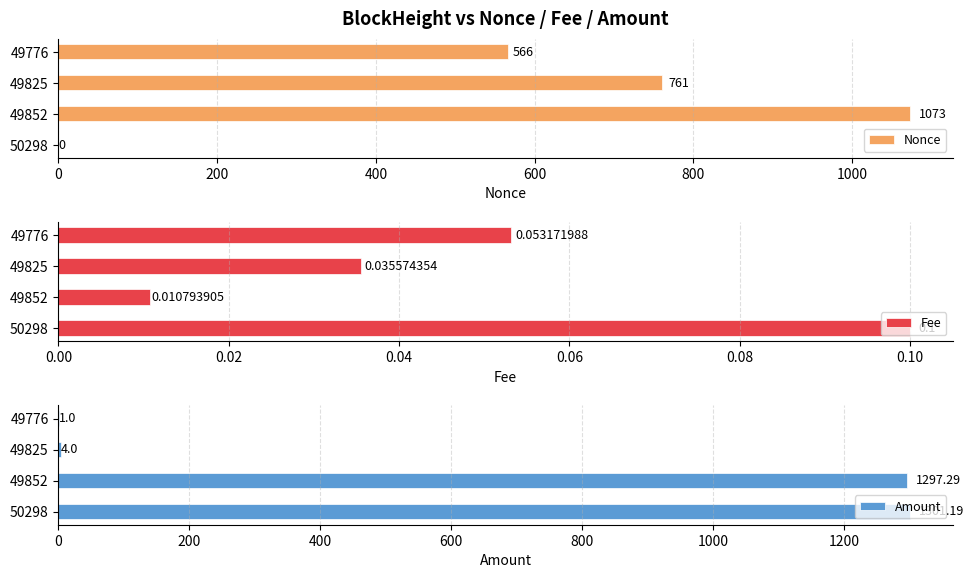

Reading left to right, list all the values displayed in this chart.

Nonce: 0.0	1073.0	761.0	566.0
Fee: 0.1	0.0	0.0	0.1
Amount: 1301.2	1297.3	4.0	1.0